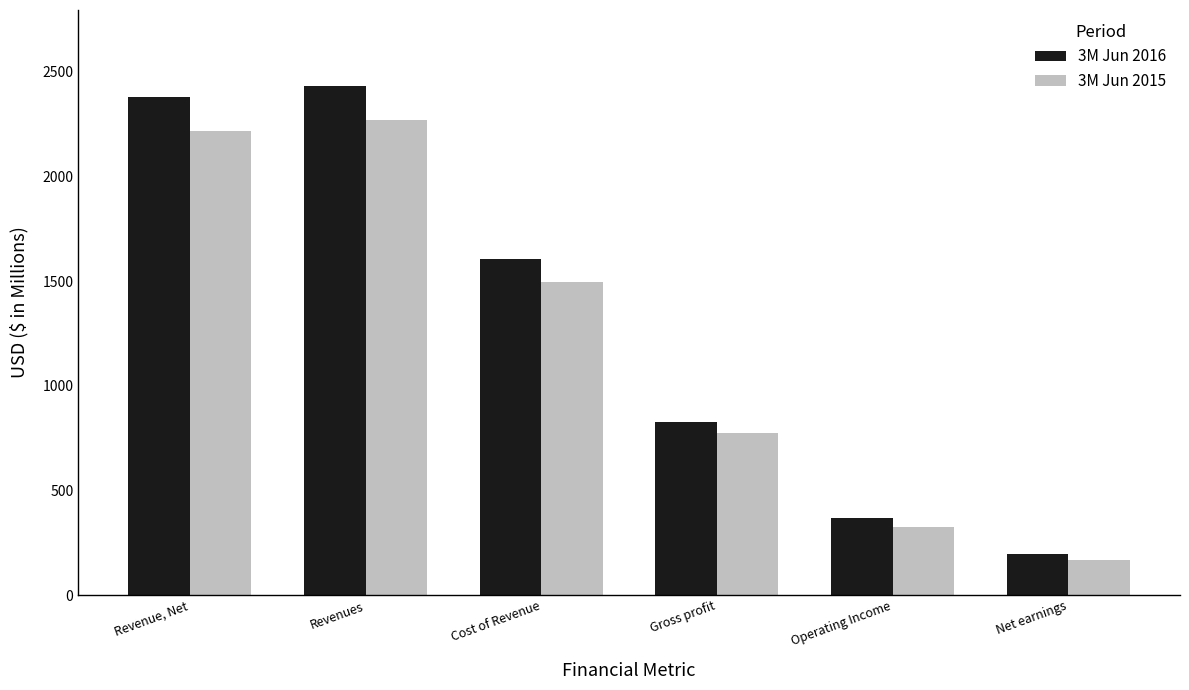

Which label corresponds to the smallest value in the chart?

Net earnings